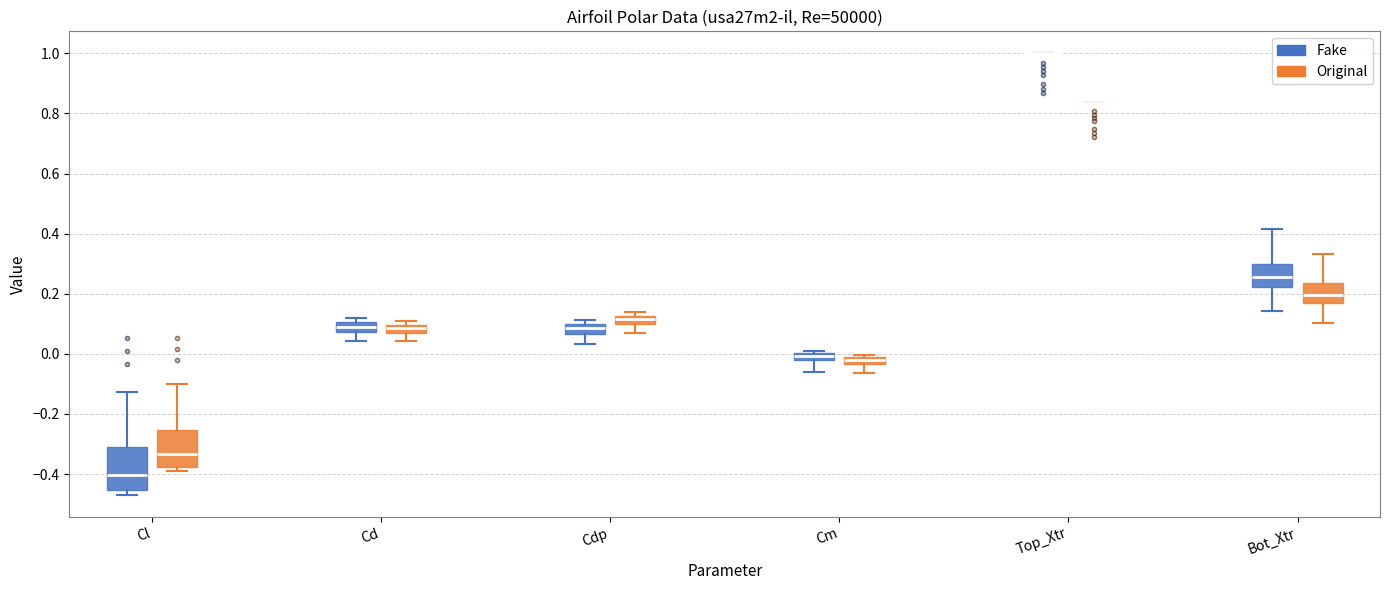

Where is the lower edge of the box for Cm (Fake) on the y-axis? The values are not printed on the chart, so give them approximately, as read against the axis.

-0.02